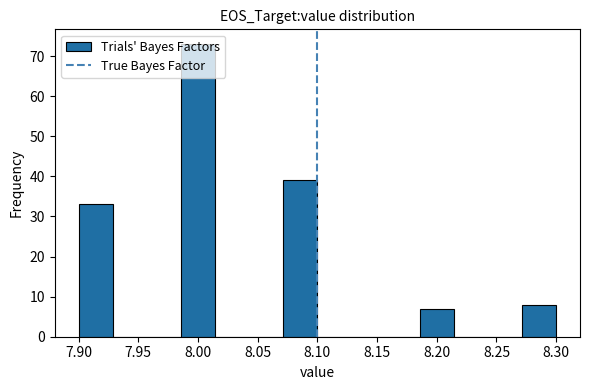

Reading left to right, list every bar in this chart as the range it spans on the x-axis followed by its height. Neither the bar edges nor the heights are printed on the chart, so give them approximately, as read against the axes.

7.900 to 7.930: 33
7.930 to 7.955: 0
7.955 to 7.985: 0
7.985 to 8.015: 73
8.015 to 8.045: 0
8.045 to 8.070: 0
8.070 to 8.100: 39
8.100 to 8.130: 0
8.130 to 8.155: 0
8.155 to 8.185: 0
8.185 to 8.215: 7
8.215 to 8.245: 0
8.245 to 8.270: 0
8.270 to 8.300: 8